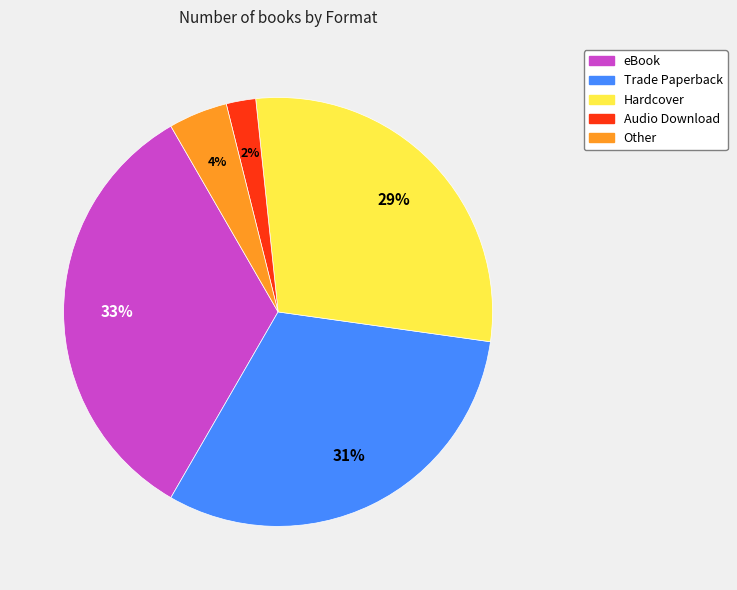

Is there a majority slice in this chart?

No